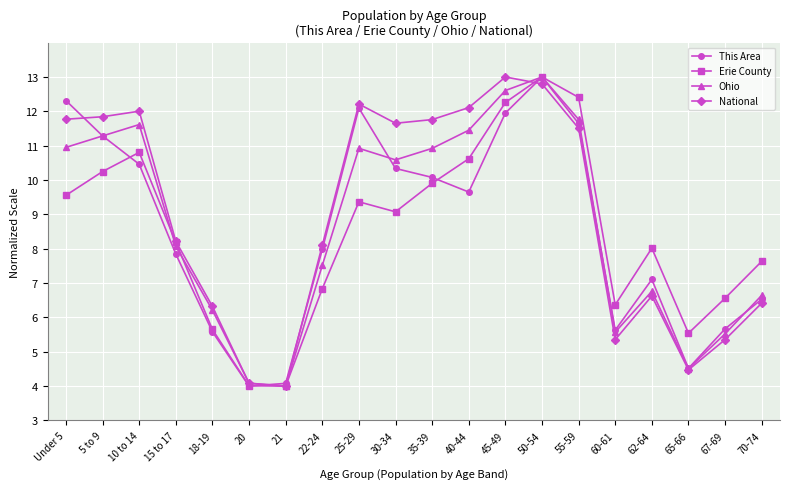

List the series in order of their overall mean, highest first.

National, Ohio, This Area, Erie County